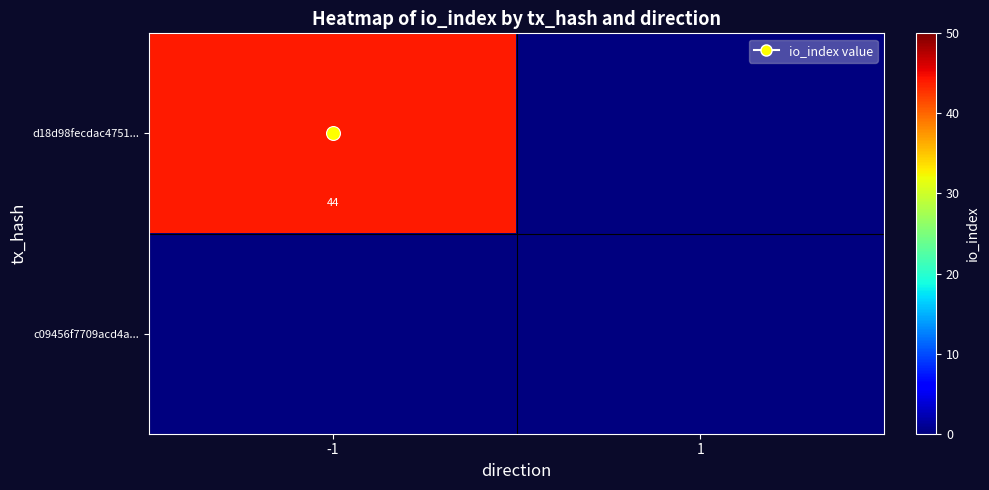

What is the greatest value displayed?

44